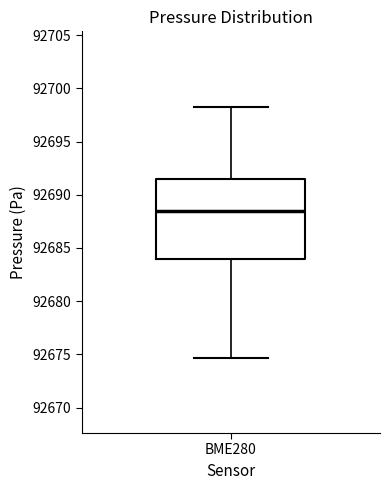

Transcribe this box plot: give where the median line is, the range the box spans, and where the two whiskers end, as read against the y-axis. The values are not printed on the chart, so give them approximately, as read against the axis.

median 92688.5, box 92684.0 to 92691.5, whiskers 92674.5 to 92698.5